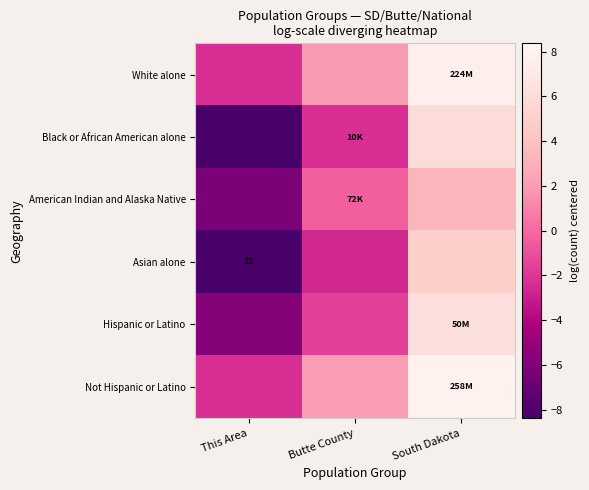

True or false: White alone has a value of 12.7 at South Dakota.

False